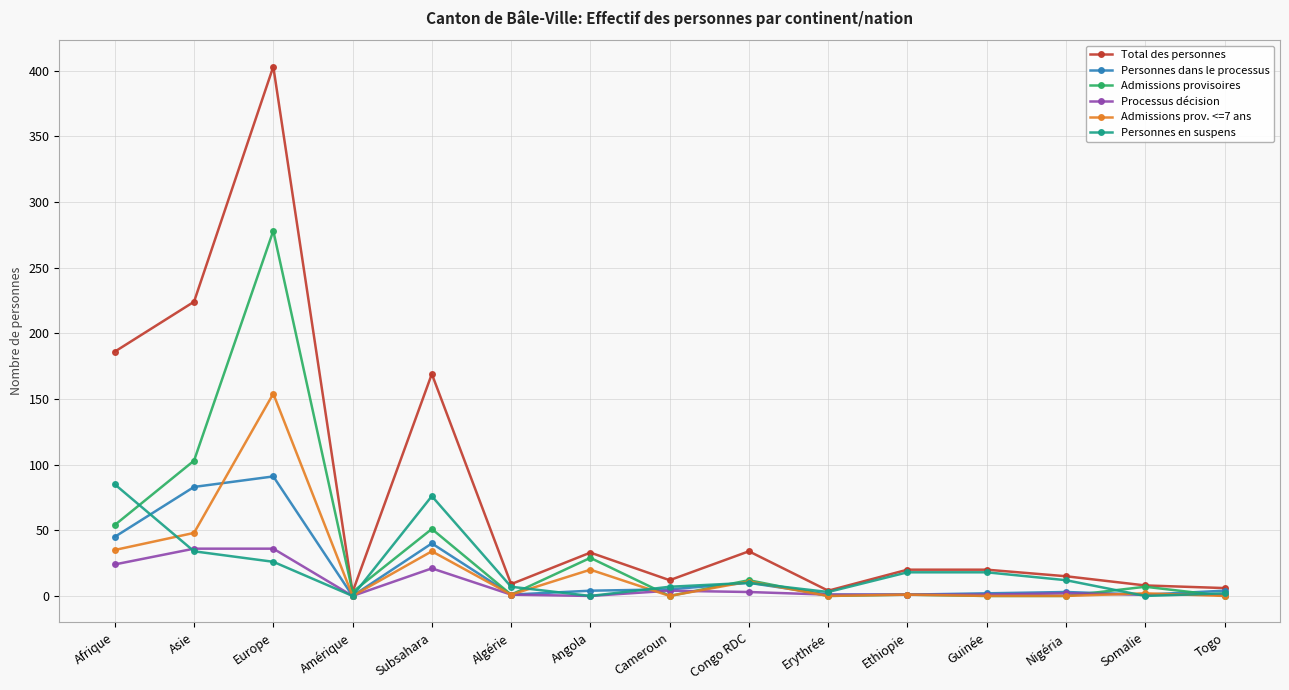

What position from the right is Ethiopie?

5